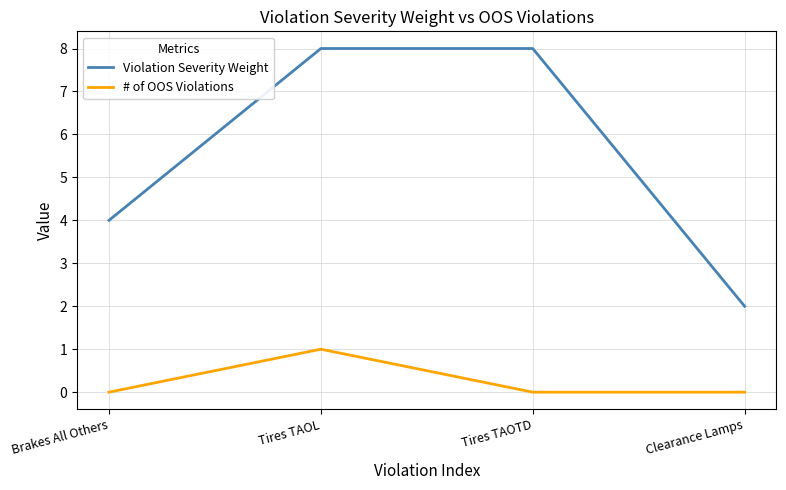

Rank the series by their average value, from highest to lowest.

Violation Severity Weight, # of OOS Violations